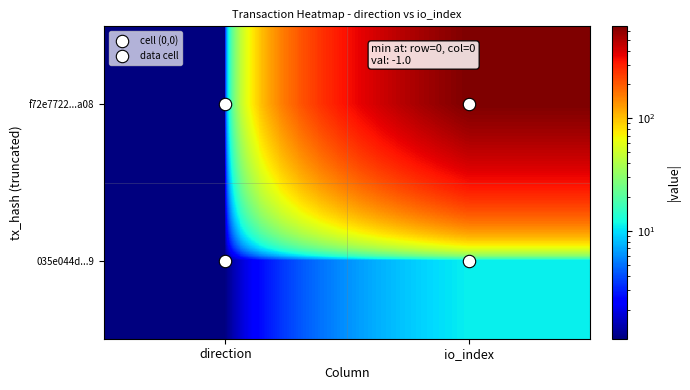

At direction, list the series in order from smallest to largest.

f72e7722...a08, 035e044d...9